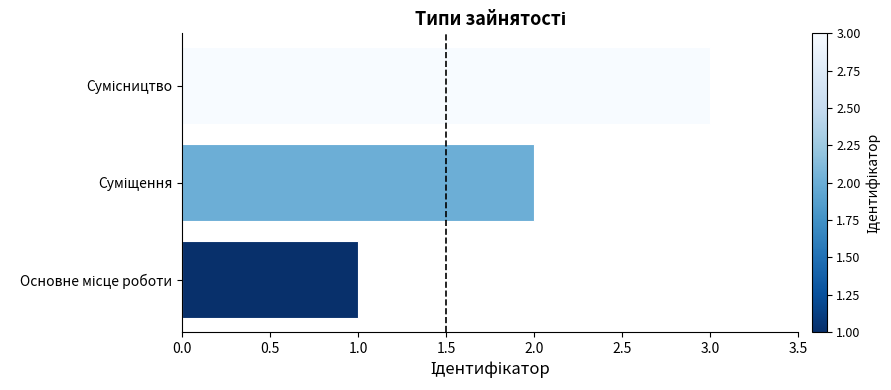

What is the maximum value shown in the chart?

3